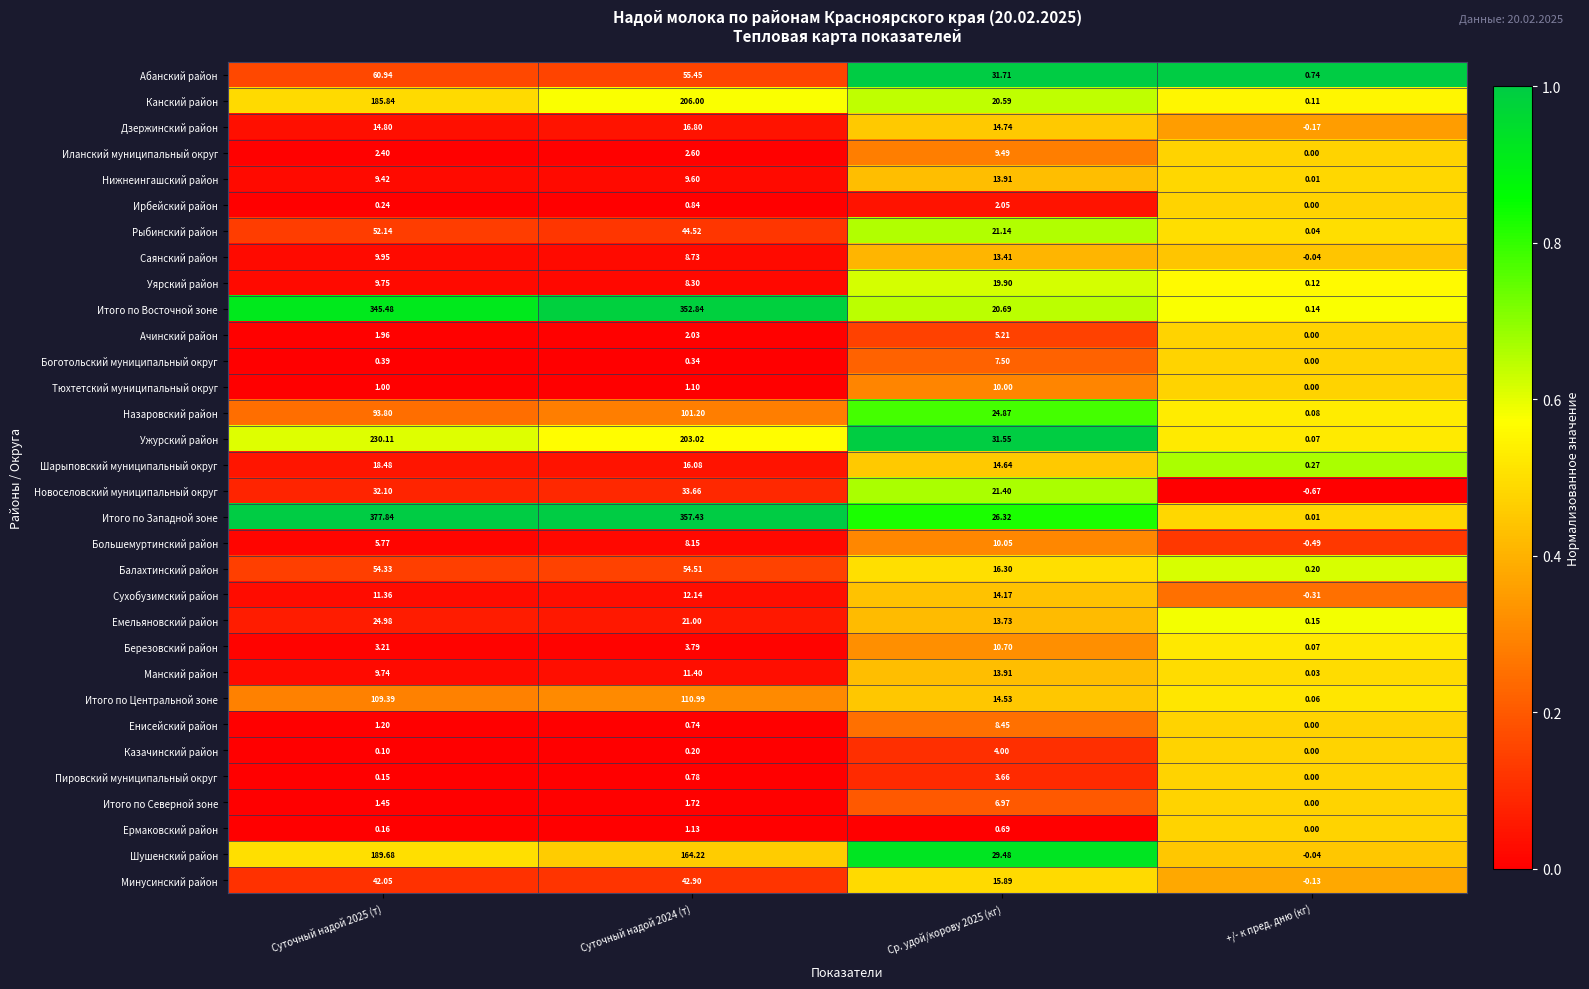

Which series has the widest spread of values?

Итого по Западной зоне